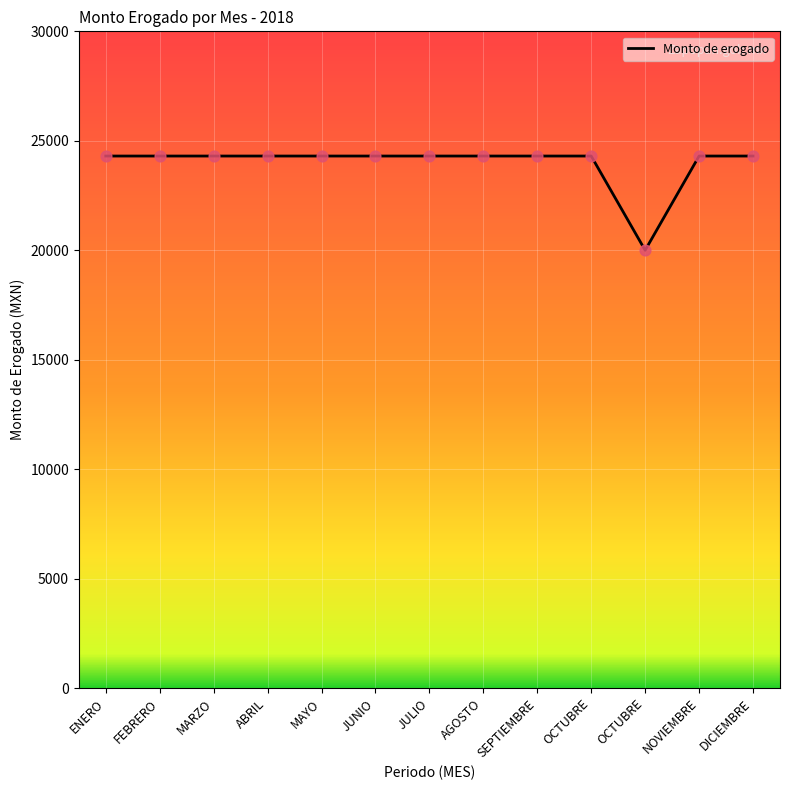

Between MAYO and AGOSTO, which is larger?

MAYO